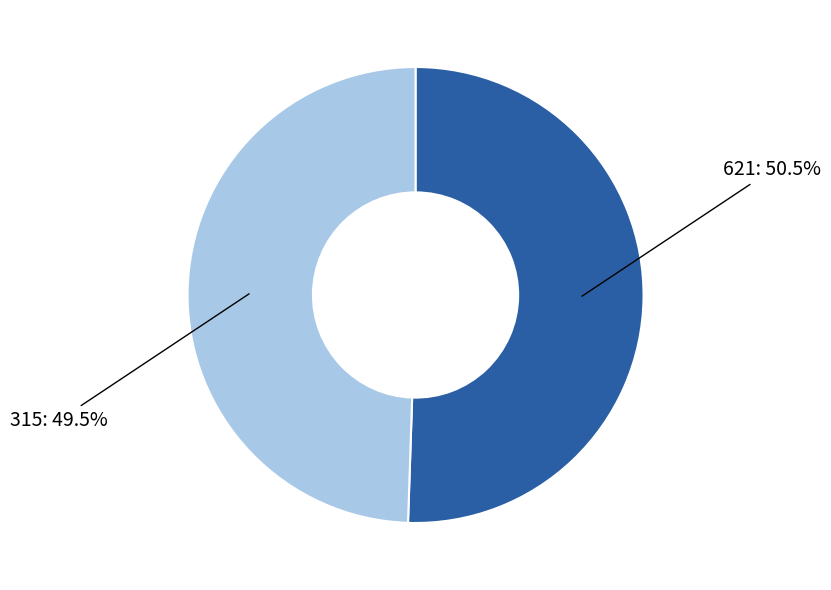

How much of the chart is everything except 315?

50.5%